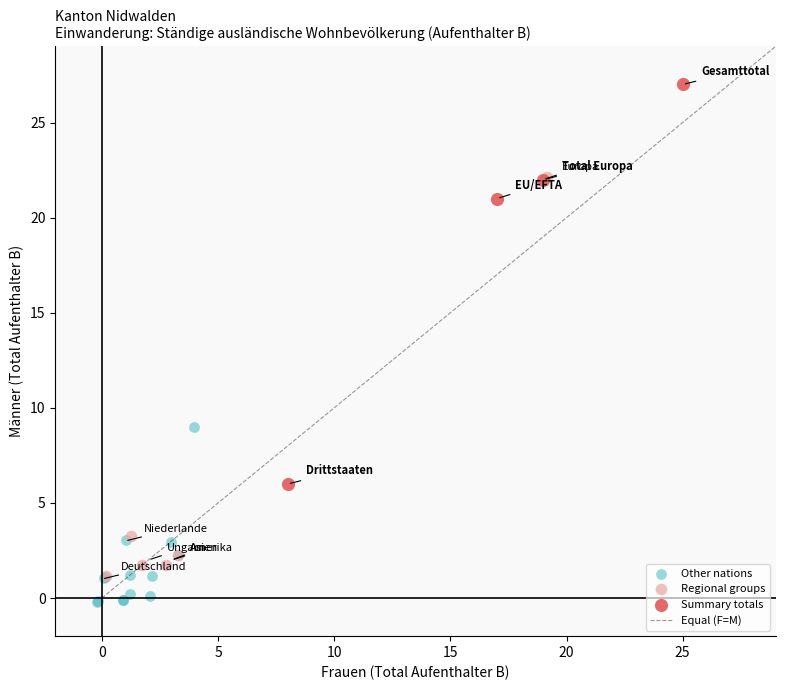

Which series contains the lowest Y value?

Other nations